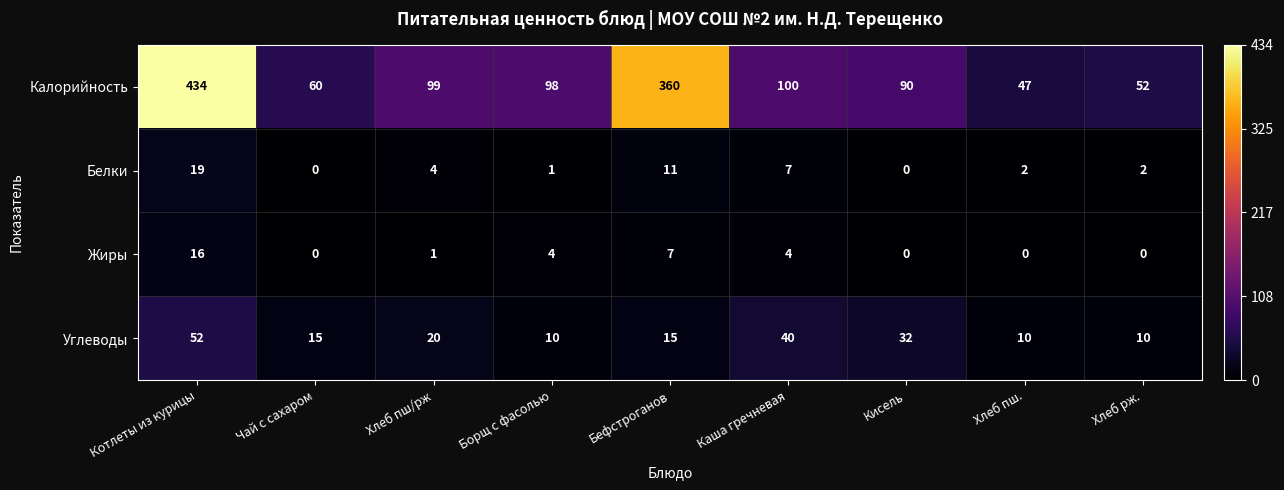

What is the highest value of the Жиры series?

16